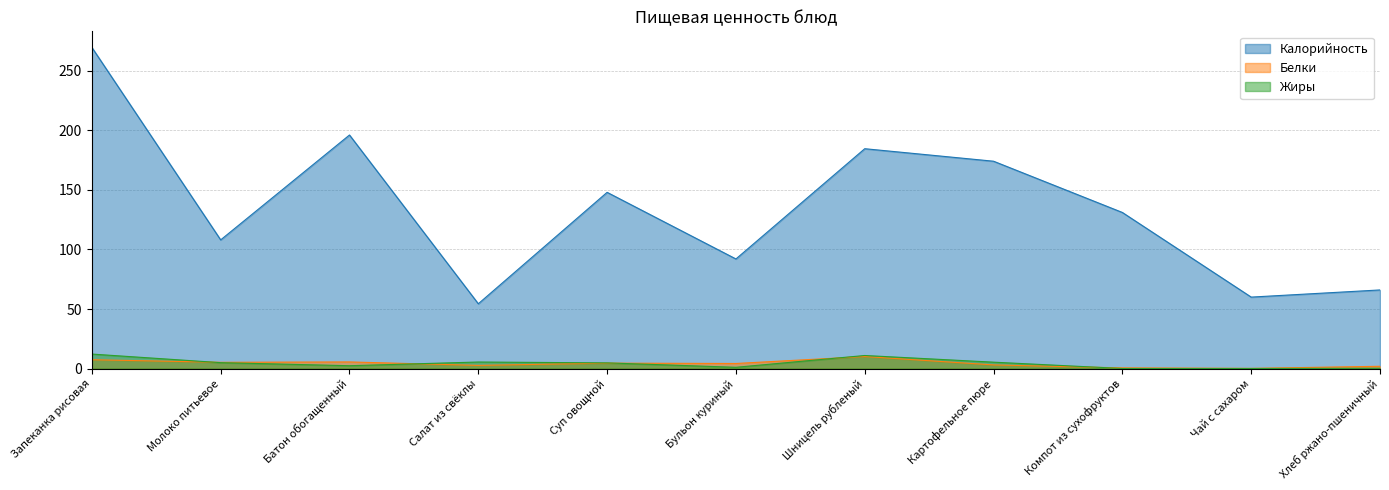

Reading left to right, extract all data points from this chart.

Калорийность: Запеканка рисовая=269.5	Молоко питьевое=108.0	Батон обогащенный=196.0	Салат из свёклы=54.4	Суп овощной=147.9	Бульон куриный=92.0	Шницель рубленый=184.5	Картофельное пюре=174.0	Компот из сухофруктов=131.0	Чай с сахаром=60.0	Хлеб ржано-пшеничный=66.0
Белки: Запеканка рисовая=7.5	Молоко питьевое=5.3	Батон обогащенный=5.6	Салат из свёклы=2.7	Суп овощной=4.6	Бульон куриный=4.3	Шницель рубленый=10.2	Картофельное пюре=3.1	Компот из сухофруктов=0.6	Чай с сахаром=0.2	Хлеб ржано-пшеничный=1.9
Жиры: Запеканка рисовая=12.2	Молоко питьевое=5.0	Батон обогащенный=2.4	Салат из свёклы=5.5	Суп овощной=4.8	Бульон куриный=1.1	Шницель рубленый=11.0	Картофельное пюре=5.4	Компот из сухофруктов=0.1	Чай с сахаром=0.1	Хлеб ржано-пшеничный=0.3